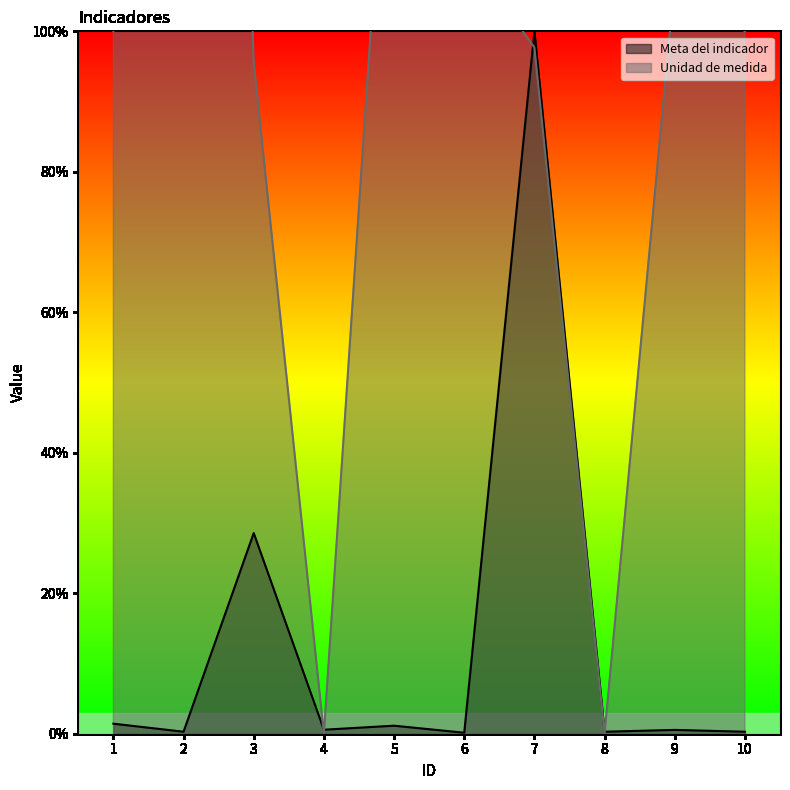

At which label is Meta del indicador closest to 0?

6